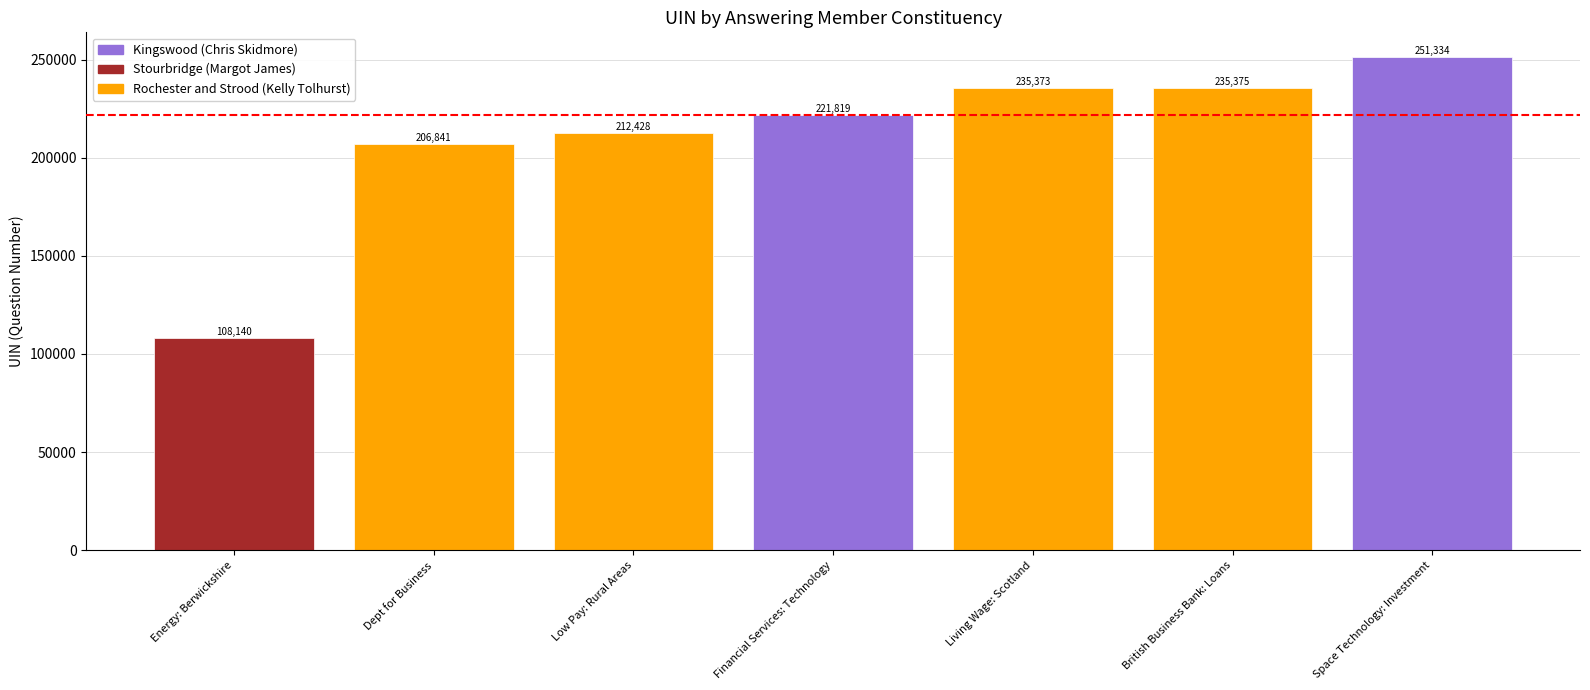

What is the difference between the maximum and second lowest values?

44493